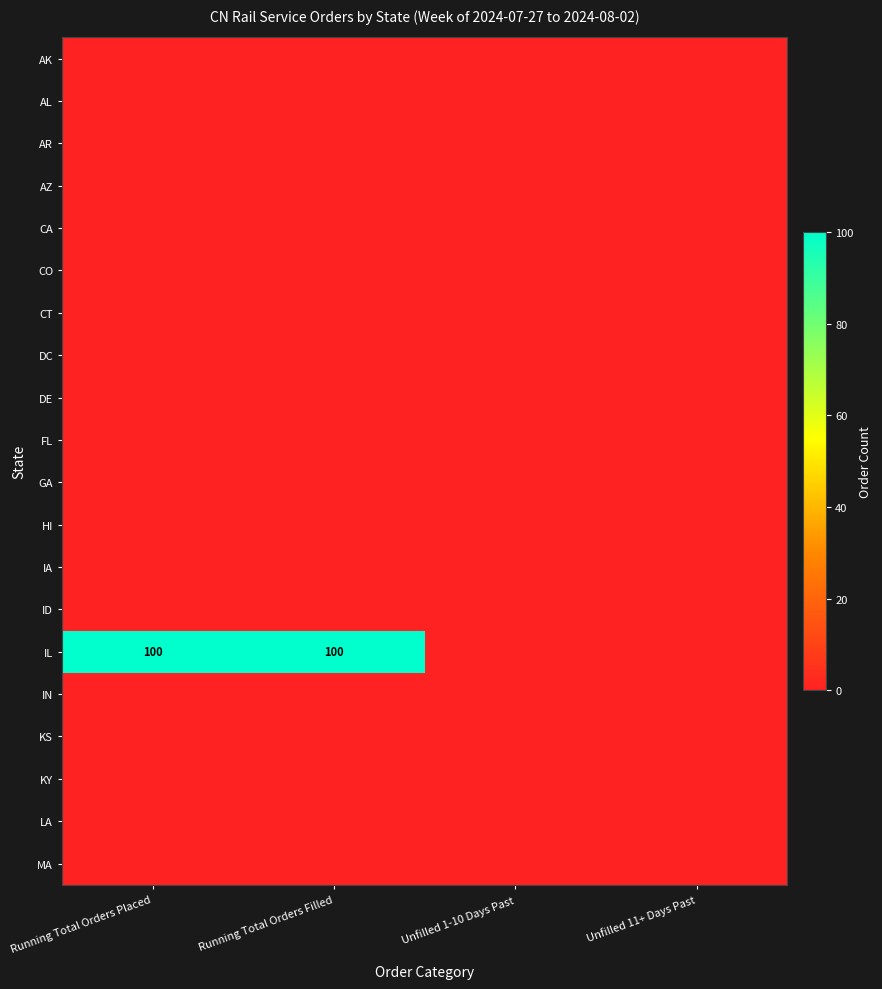

At which category is the sum across all series the highest?

Running Total Orders Placed